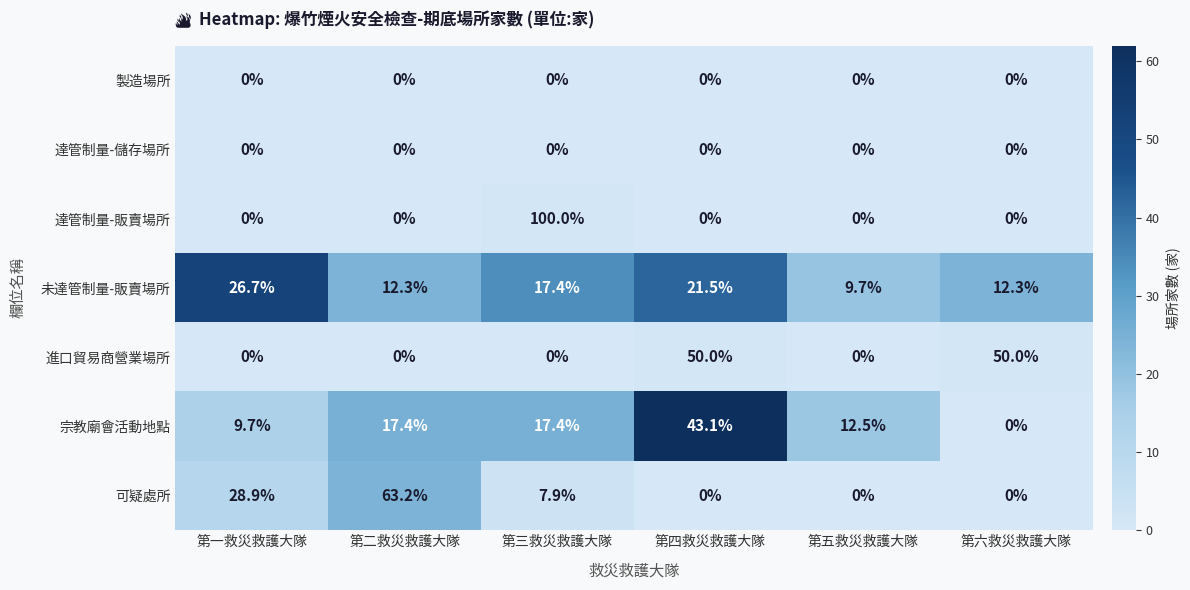

What value does the 未達管制量-販賣場所 series have at 第五救災救護大隊?

9.7